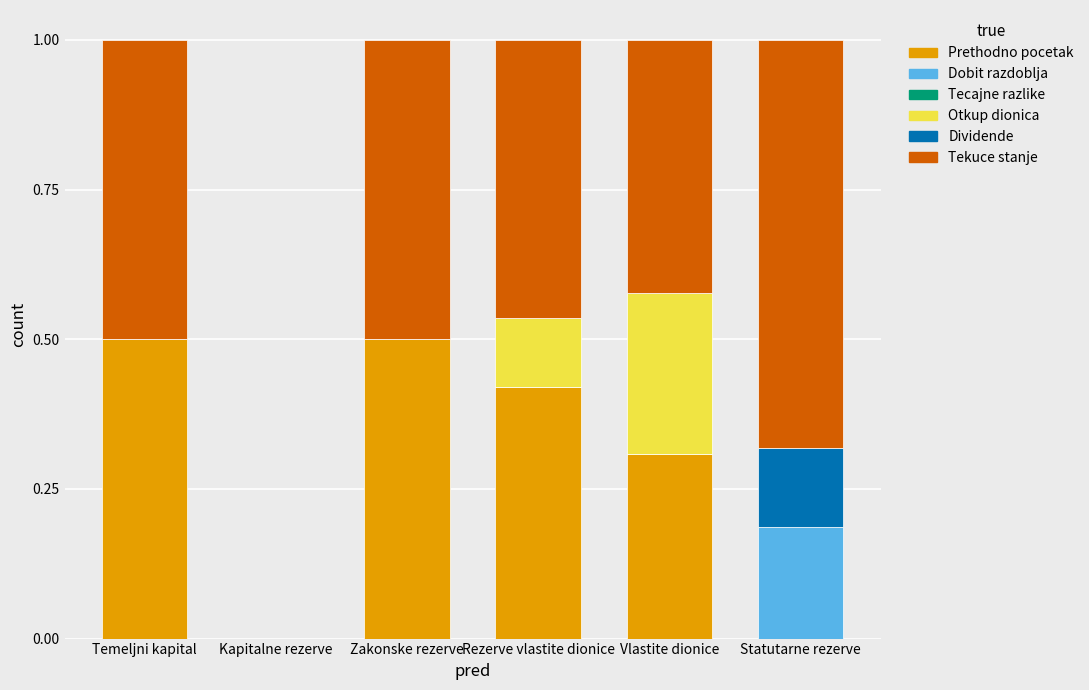

What is the total value across all series at Zakonske rezerve?

1.0